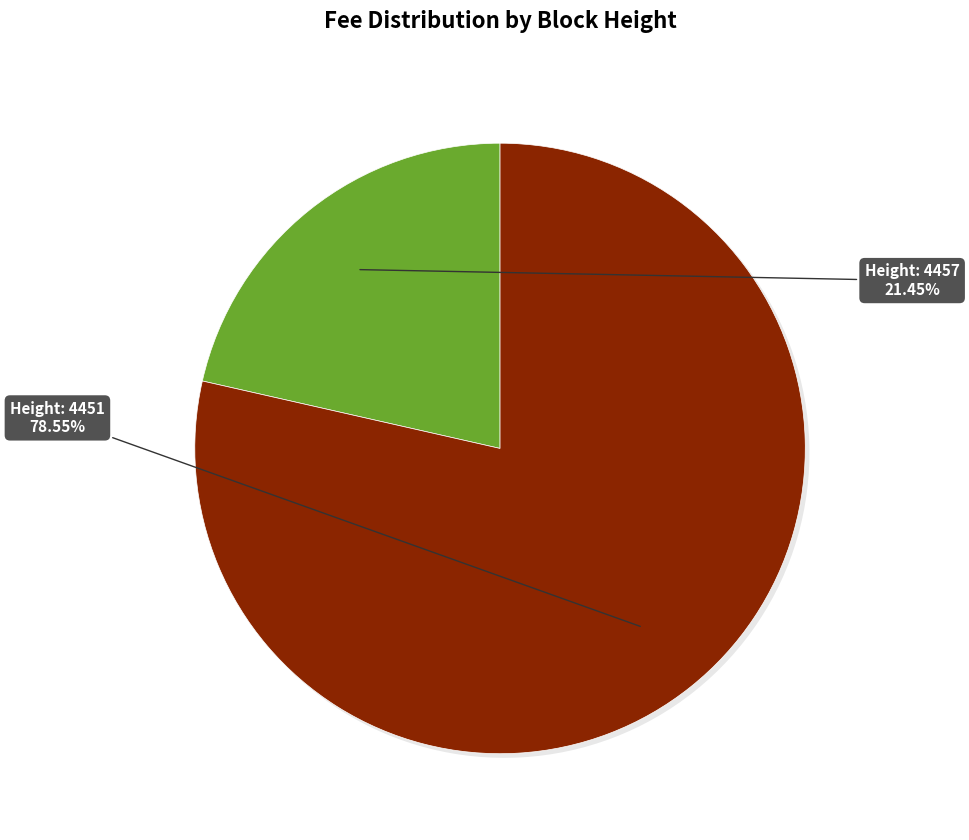

Does any single category account for the majority?

Yes